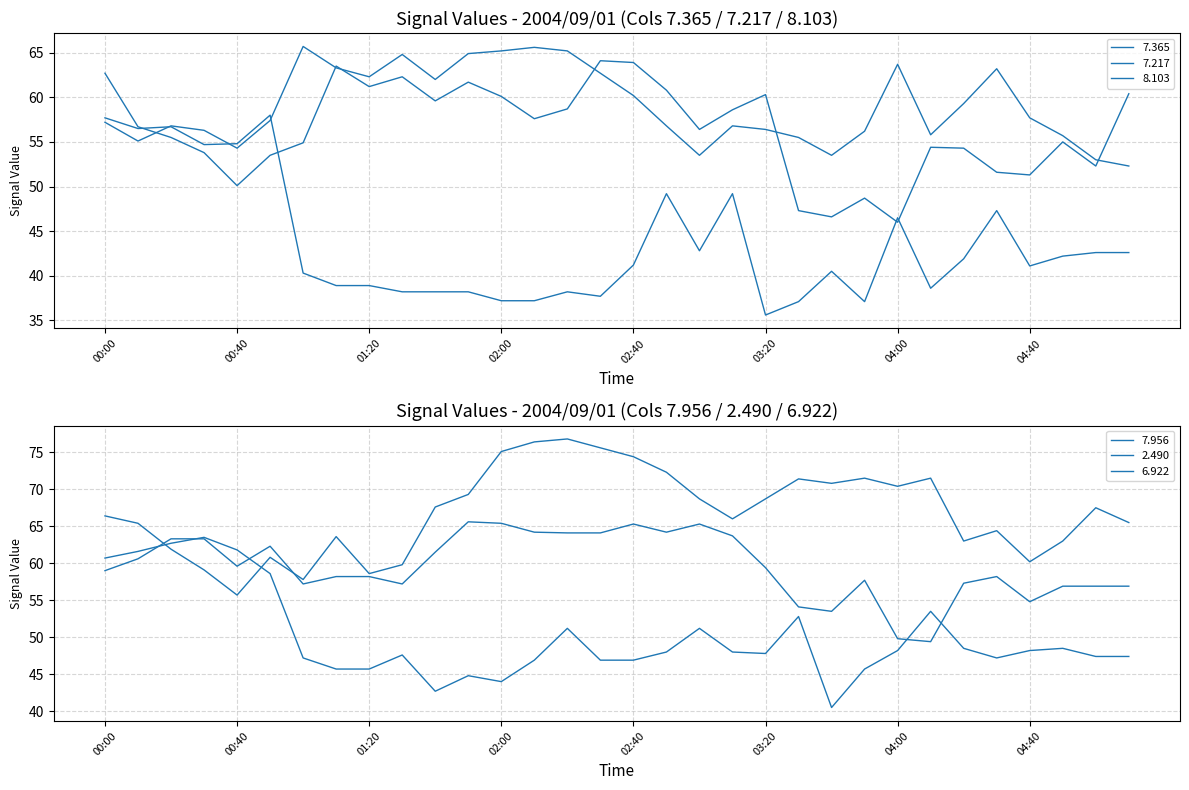

What is the label of the 6th point from the right?

04:20